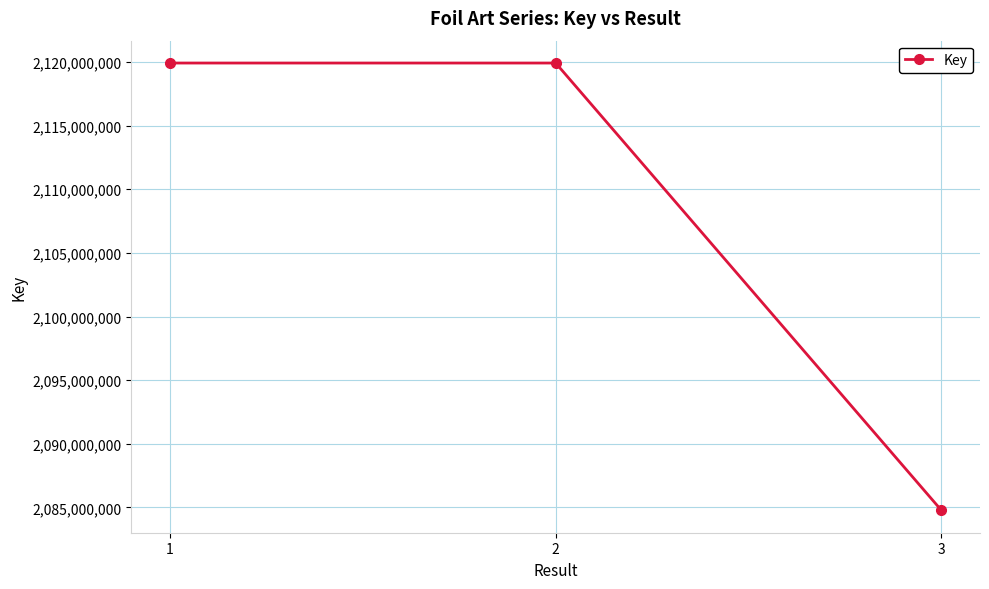

How many series are shown in this chart?

1